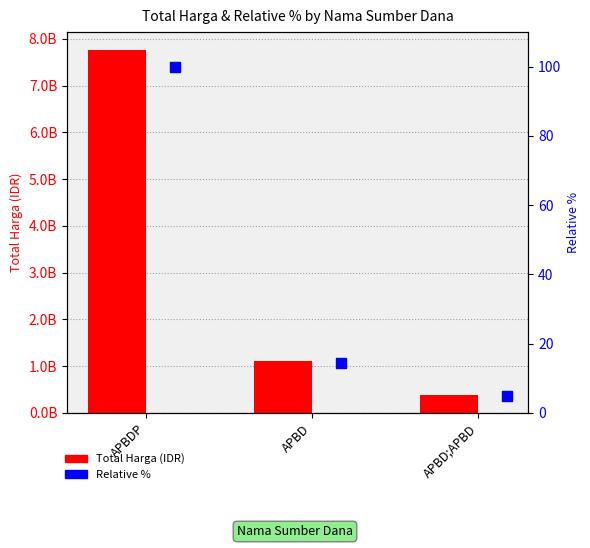

What are all the series names shown in the legend?

Total Harga (IDR), Relative %